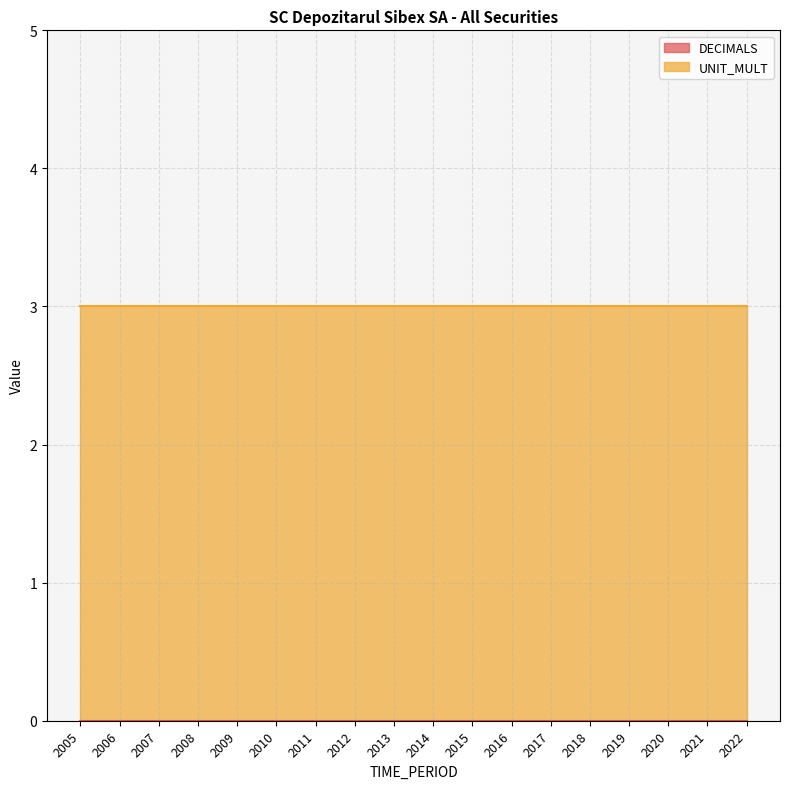

Which series changed the most between 2008 and 2010?

DECIMALS